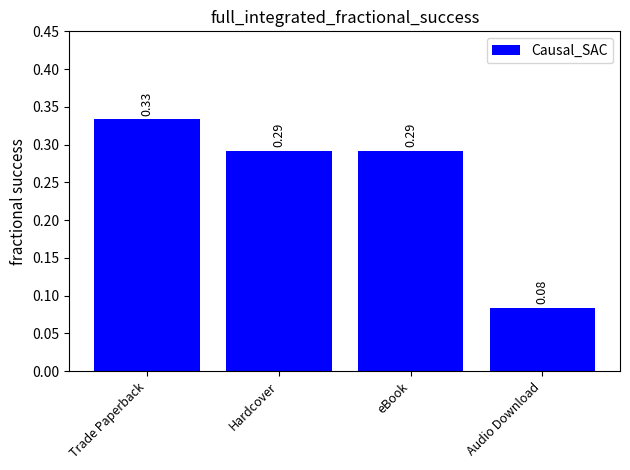

Between Audio Download and Hardcover, which is larger?

Hardcover